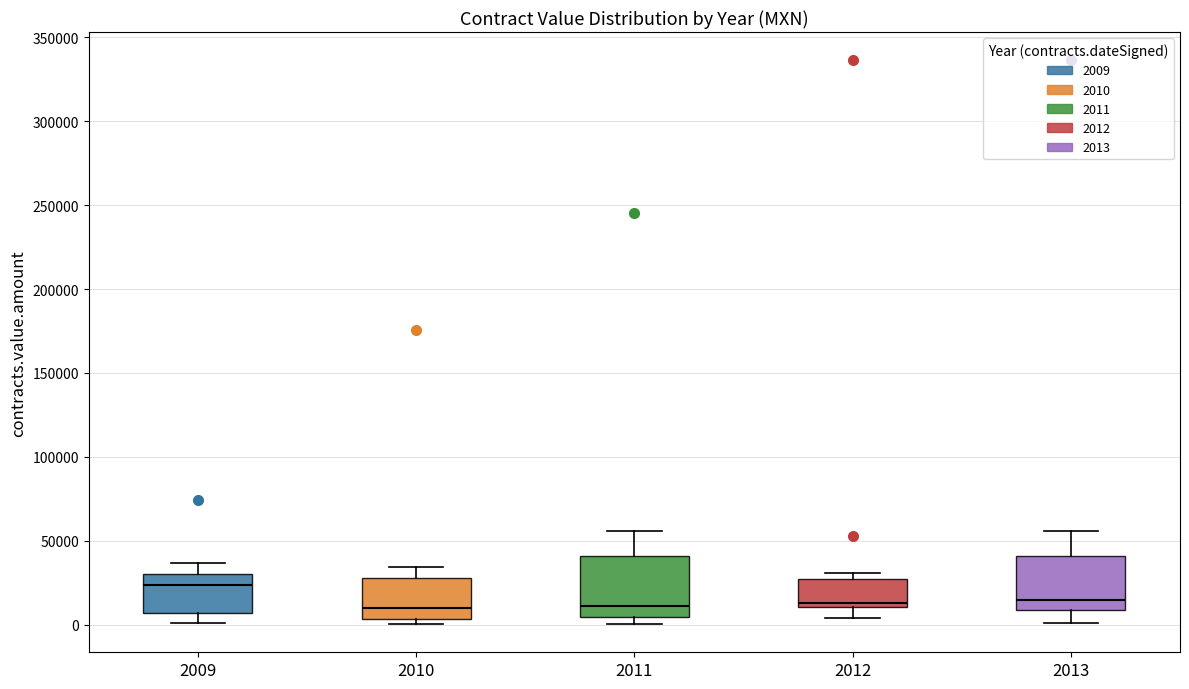

Reading left to right, read every box against the y-axis: the position of its median line, the range the box covers, and the ends of its whiskers. The values are not printed on the chart, so give them approximately, as read against the axis.

2009: median 25000, box 5000 to 30000, whiskers 0 to 35000
2010: median 10000, box 5000 to 30000, whiskers 0 to 35000
2011: median 10000, box 5000 to 40000, whiskers 0 to 55000
2012: median 15000, box 10000 to 25000, whiskers 5000 to 30000
2013: median 15000, box 10000 to 40000, whiskers 0 to 55000